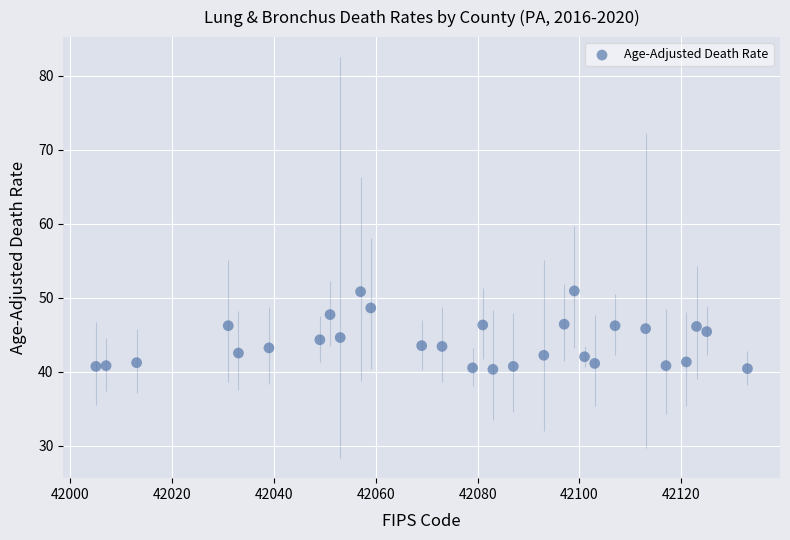

What is the range of Y values (max minus min)?

10.6